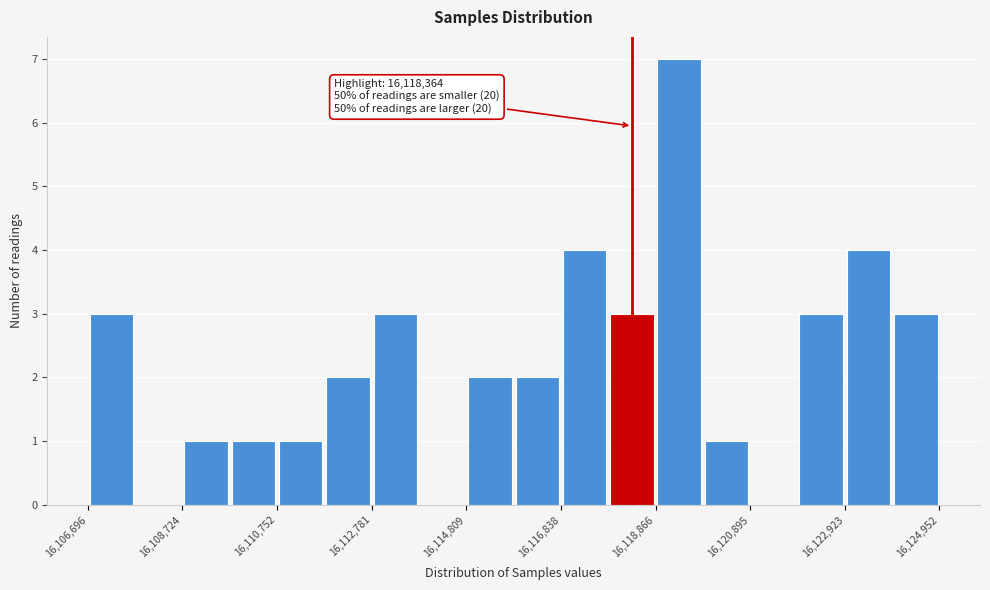

Around what value on the x-axis is the tallest bar? Give the approximate position of its centre, as read against the axis.

16119500